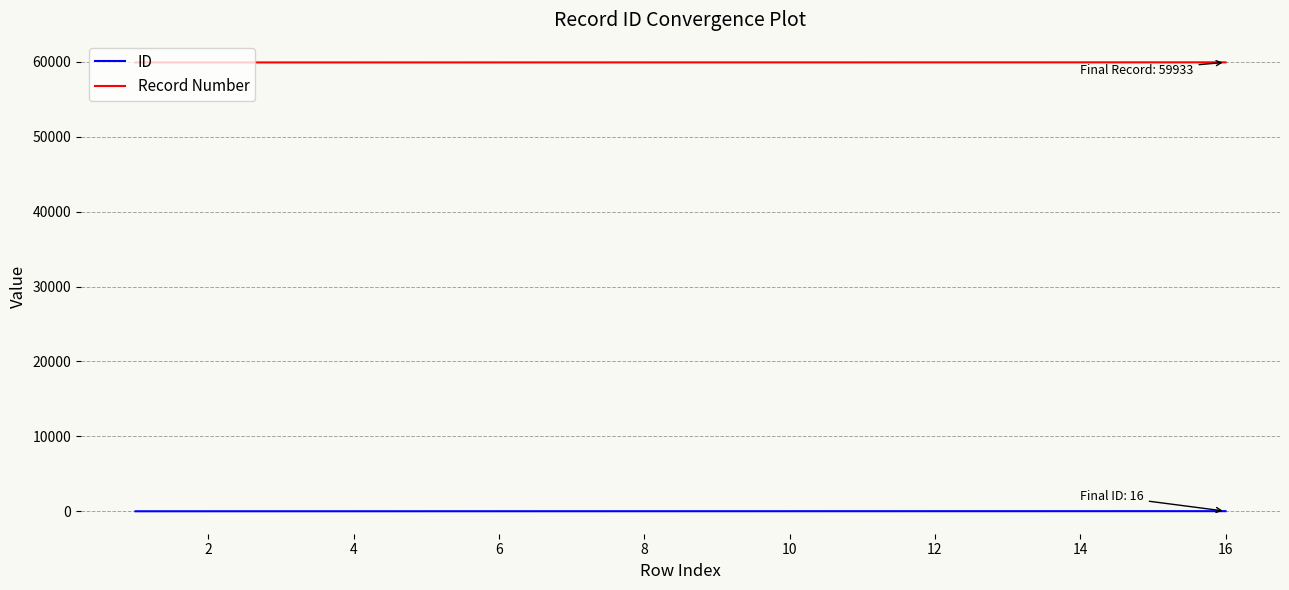

What are all the series names shown in the legend?

ID, Record Number